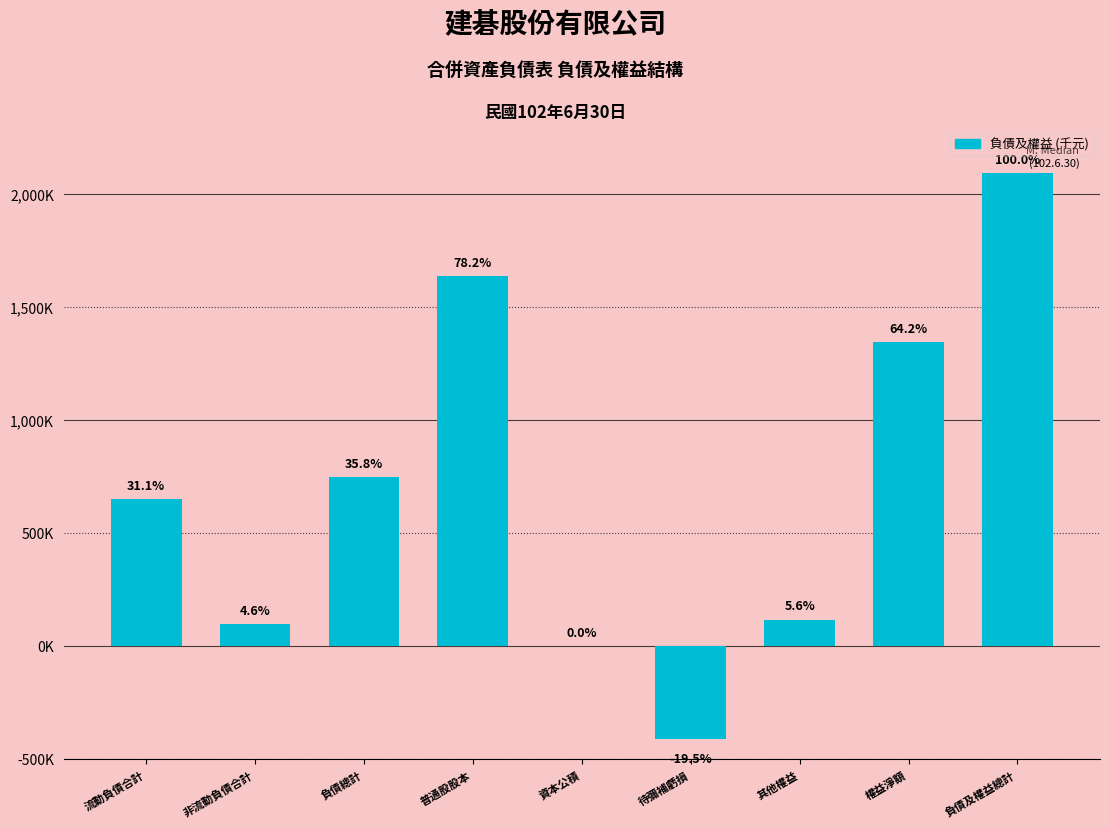

How many values are below 651628?

4